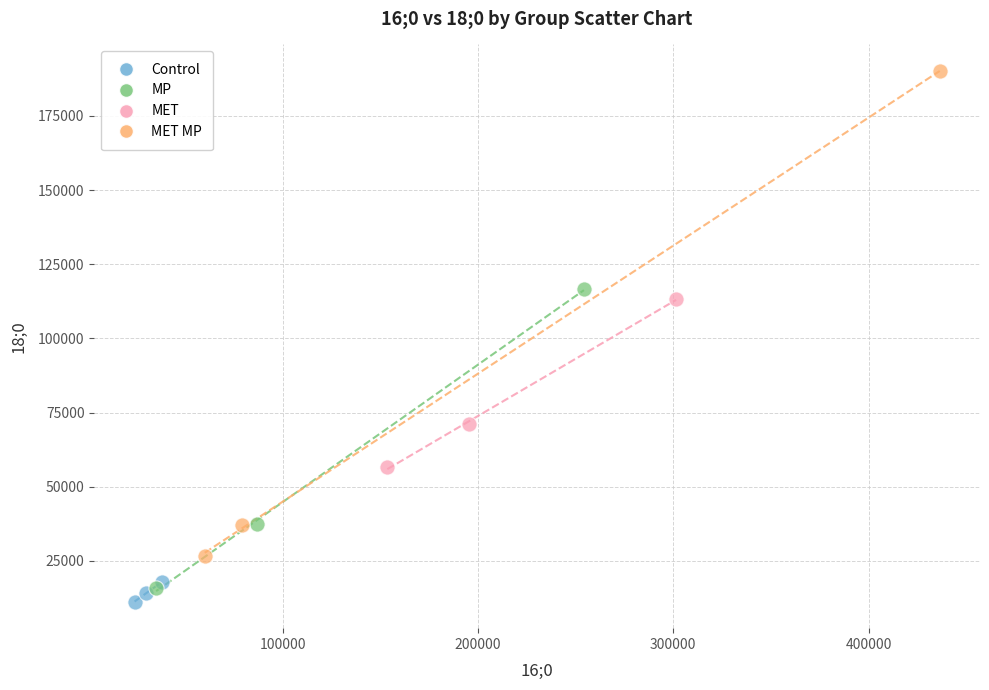

Which series contains the highest Y value?

MET MP